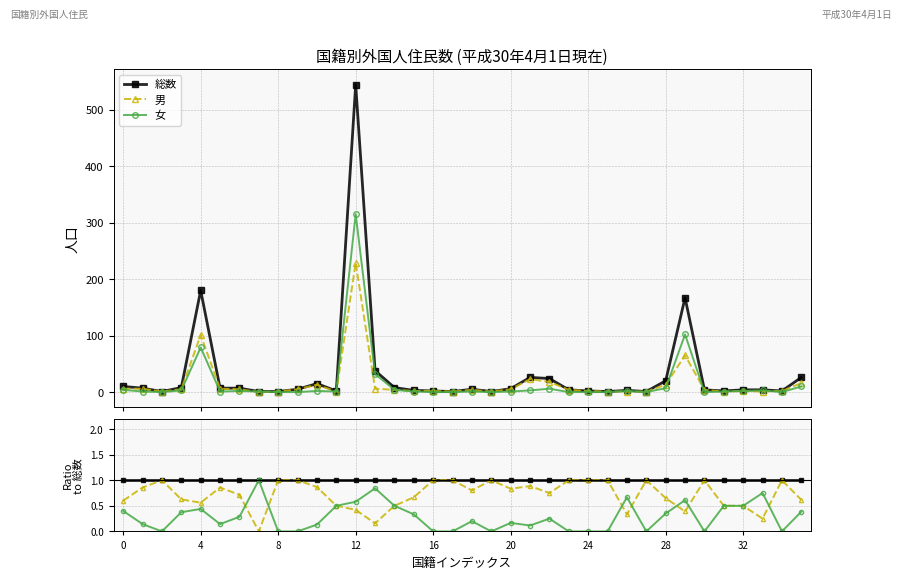

True or false: 総数 and 男 cross at least once.

False